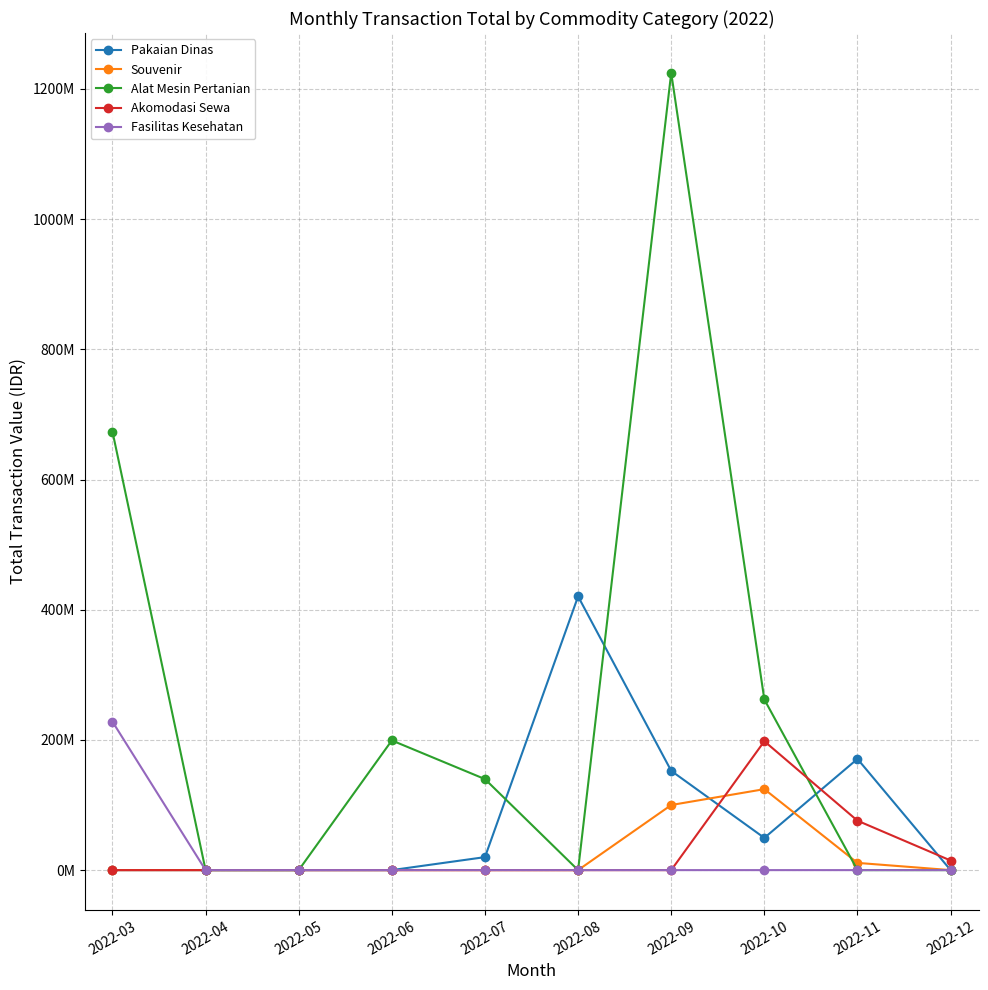

Which series has the widest spread of values?

Alat Mesin Pertanian